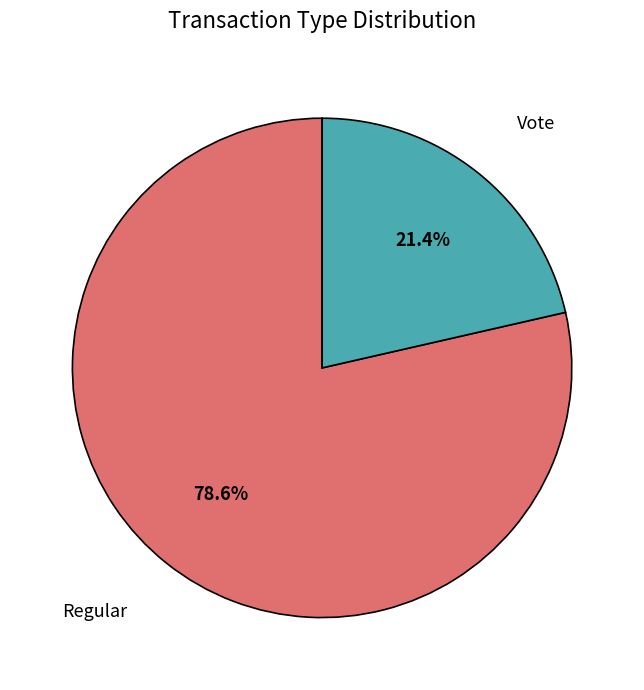

Rank the categories by value from lowest to highest.

Vote, Regular